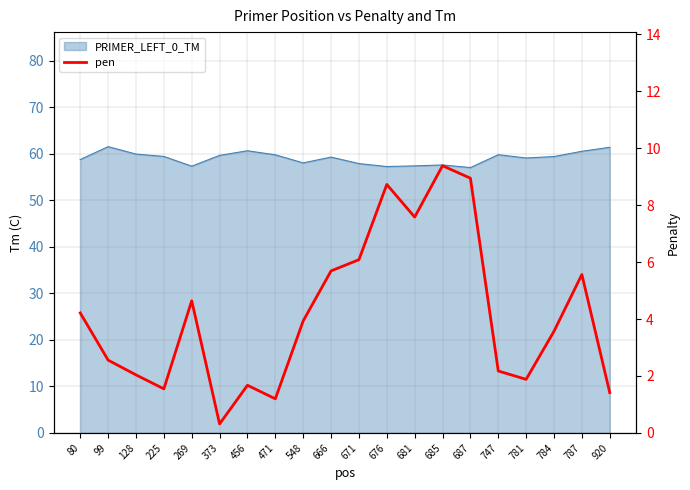

Which label corresponds to the smallest value in the chart?

373